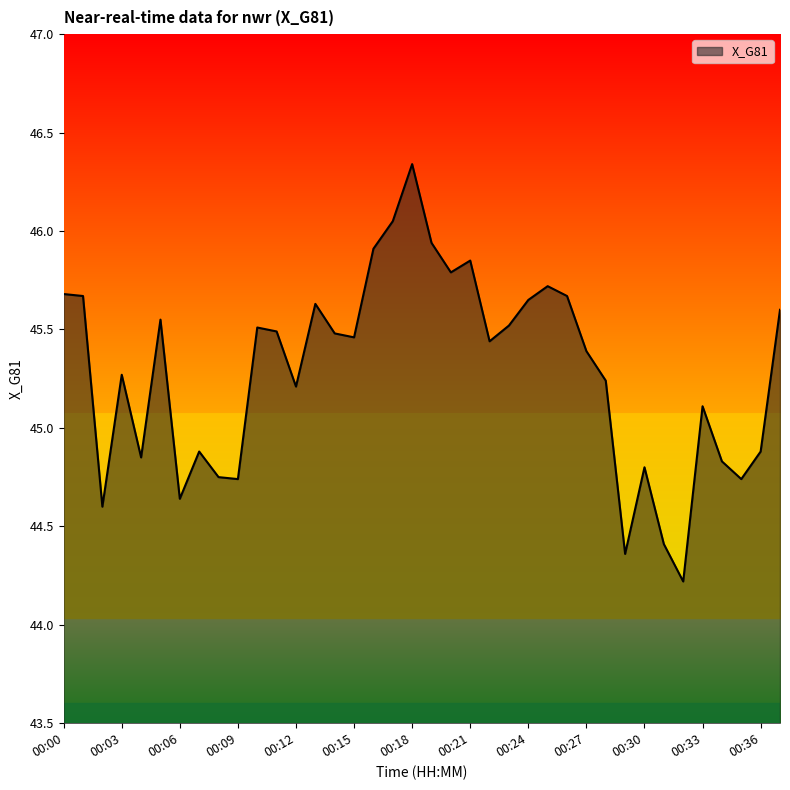

What is the smallest value displayed?

44.2